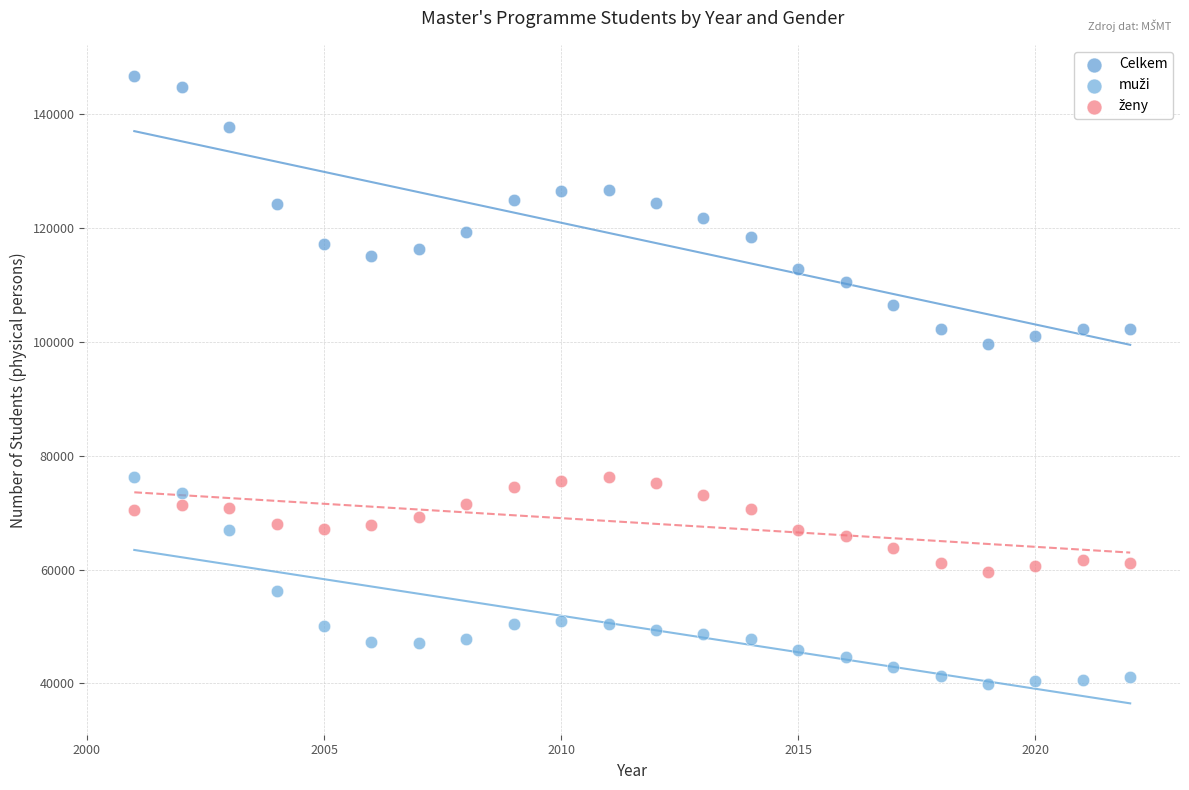

Which series reaches the maximum Y coordinate?

Celkem